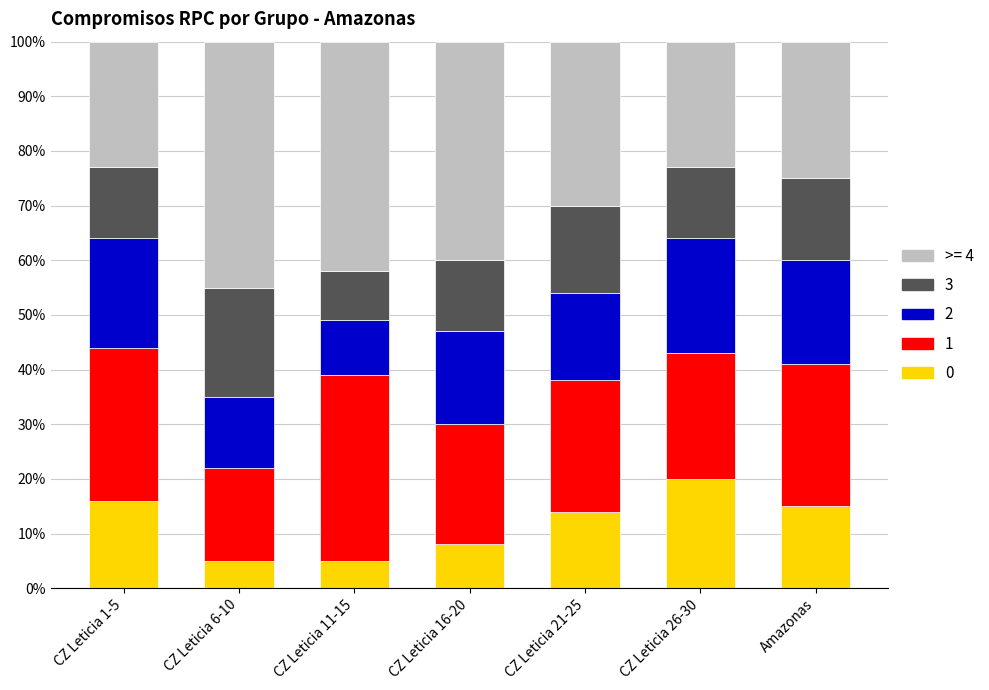

What is the total value across all series at CZ Leticia 1-5?

100